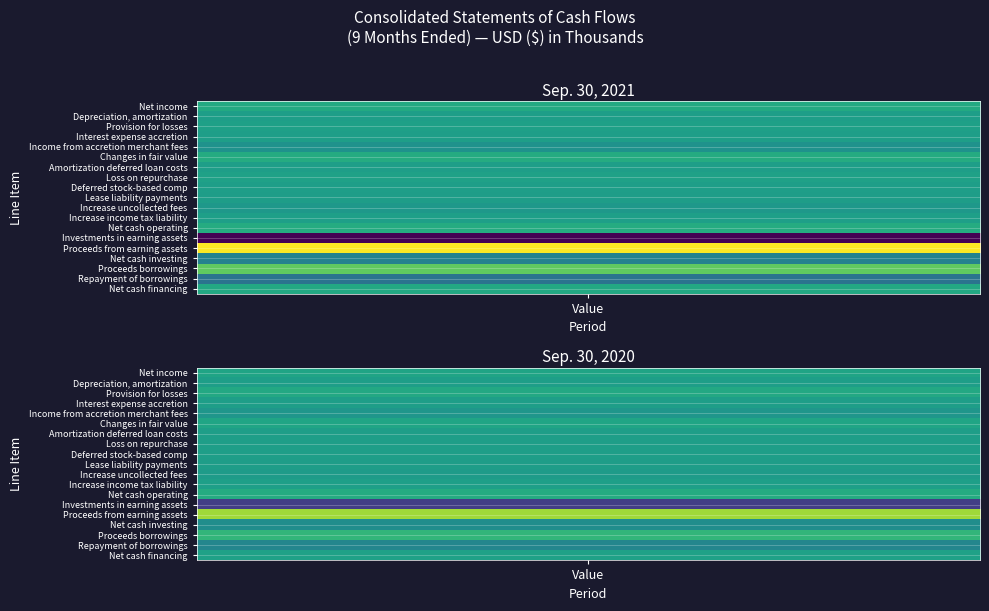

Which series has the widest spread of values?

Investments in earning assets